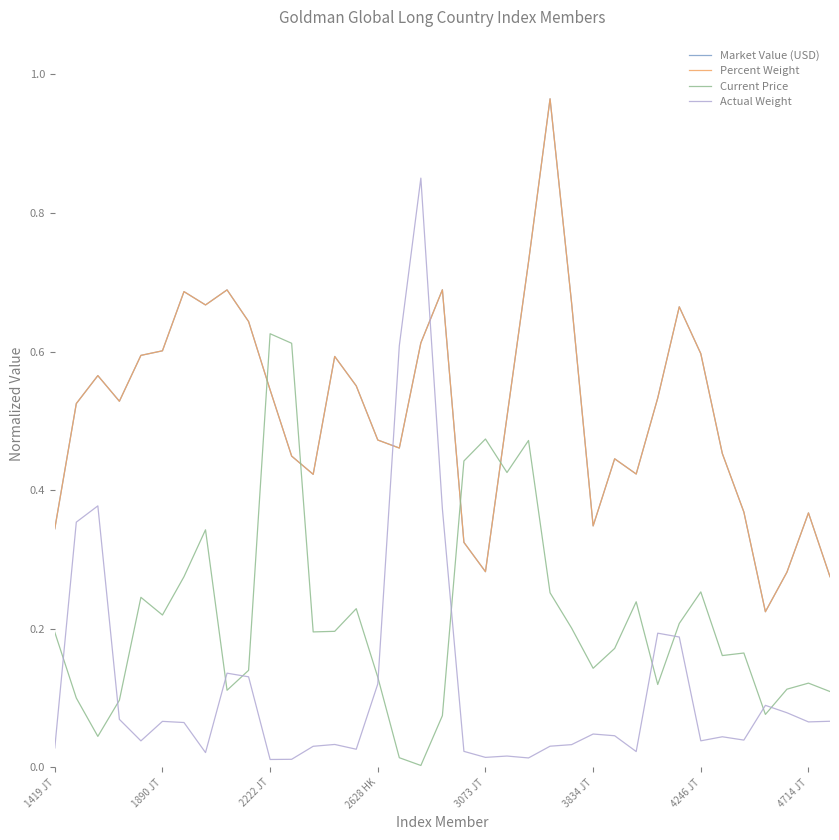

Which series ends up on top after the final intersection of Actual Weight and Percent Weight?

Percent Weight